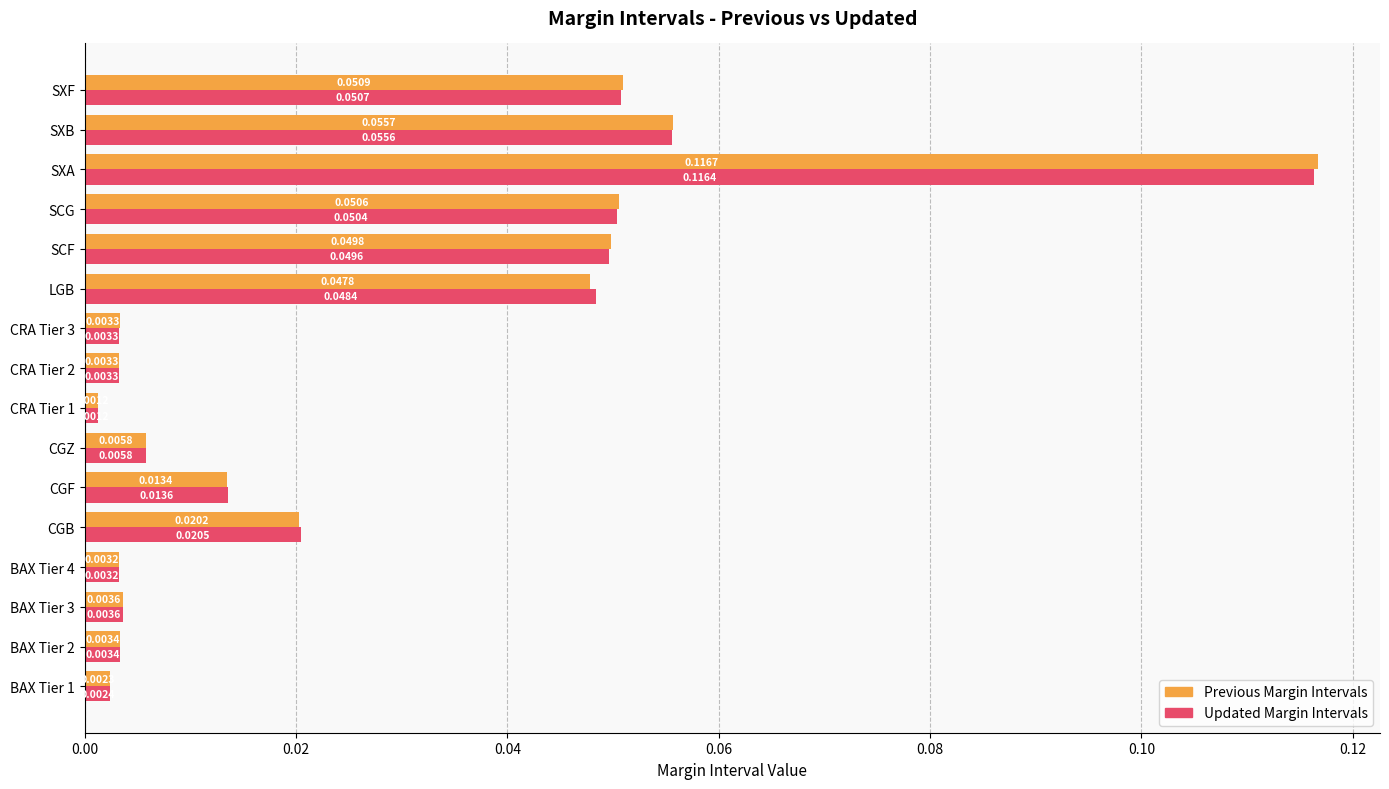

What is the sum of all Updated Margin Intervals values?

0.4